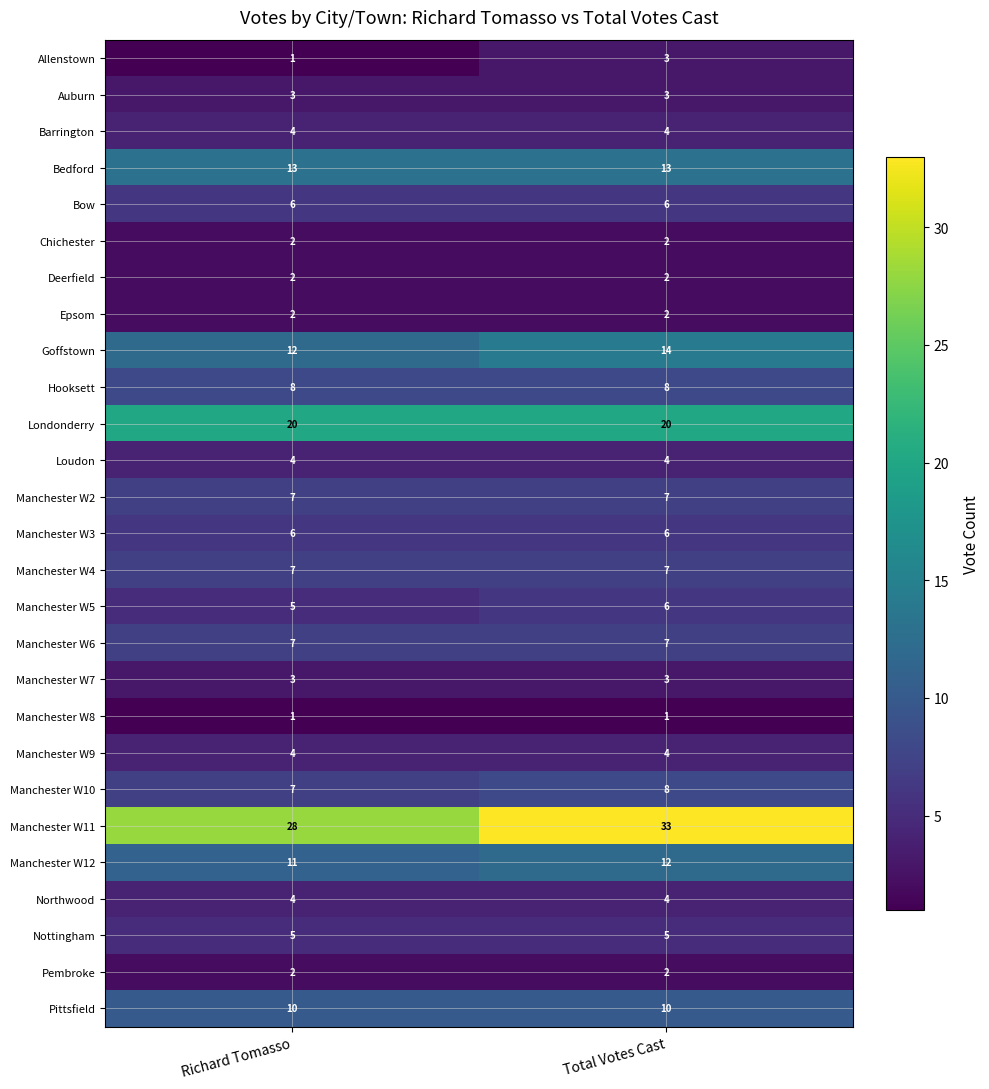

What is the average value of the Goffstown series?

13